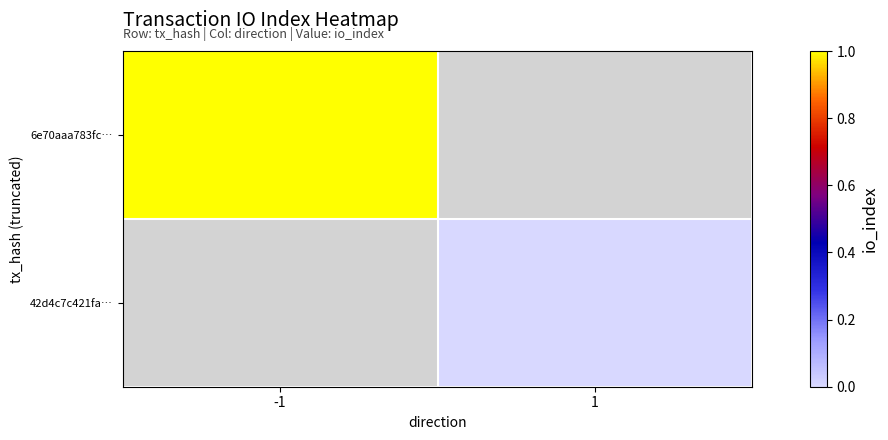

At -1, list the series in order from smallest to largest.

6e70aaa783fc…, 42d4c7c421fa…